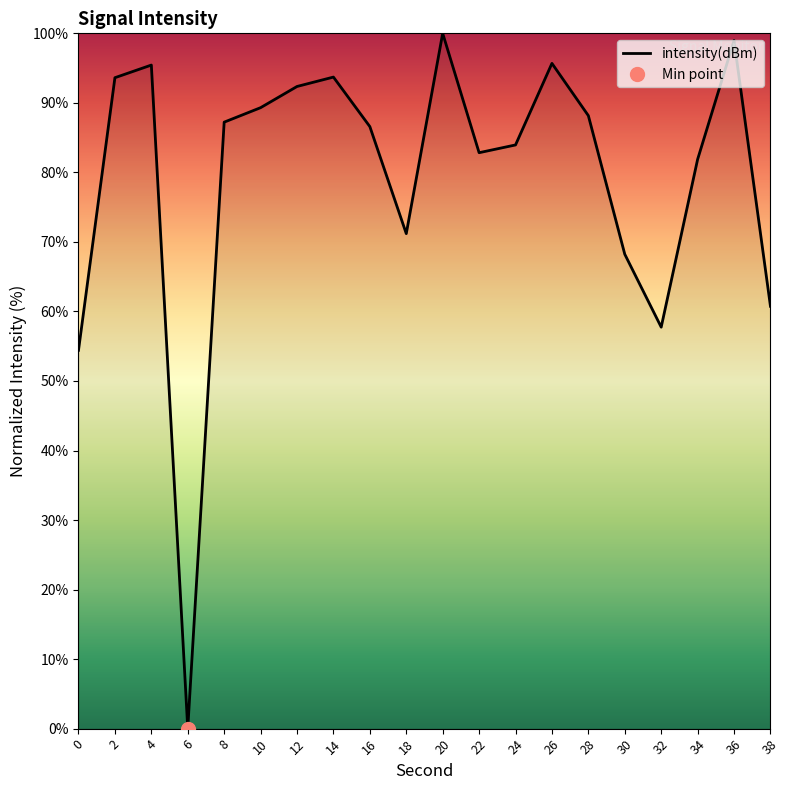

What is the ratio of the value at 14 to the value at 22?

1.1